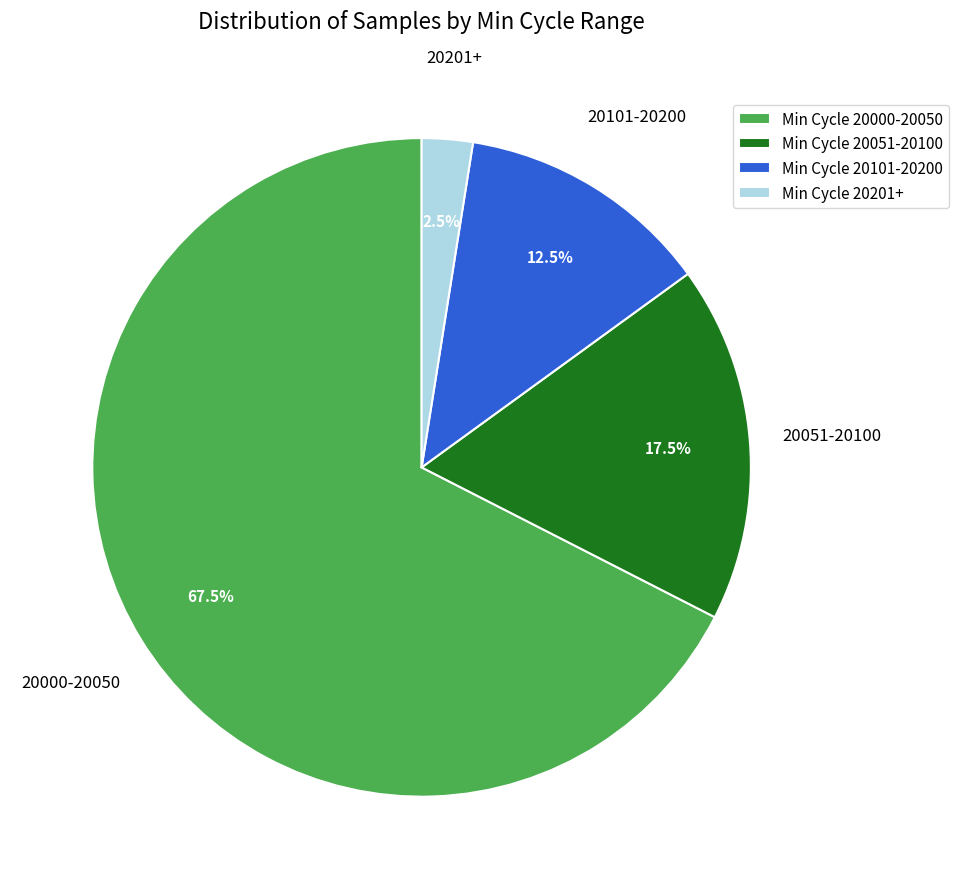

How many slices are in this pie chart?

4